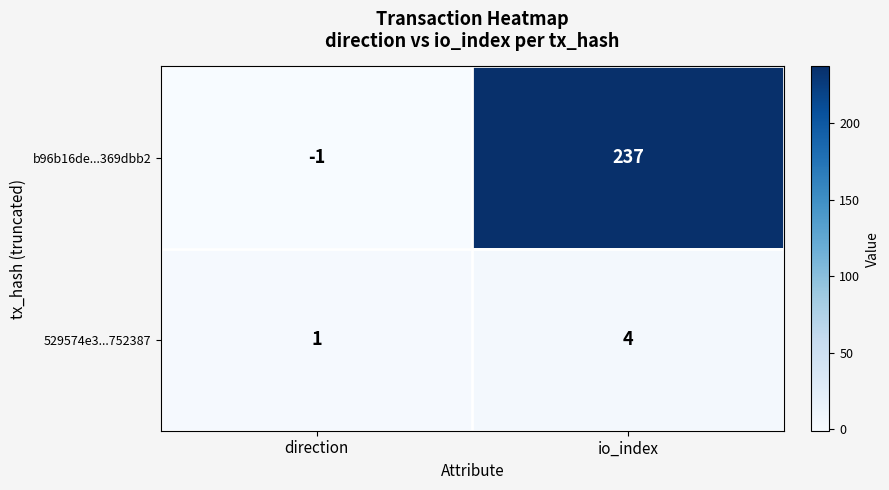

What is the sum of the 529574e3...752387 values at io_index and direction?

5